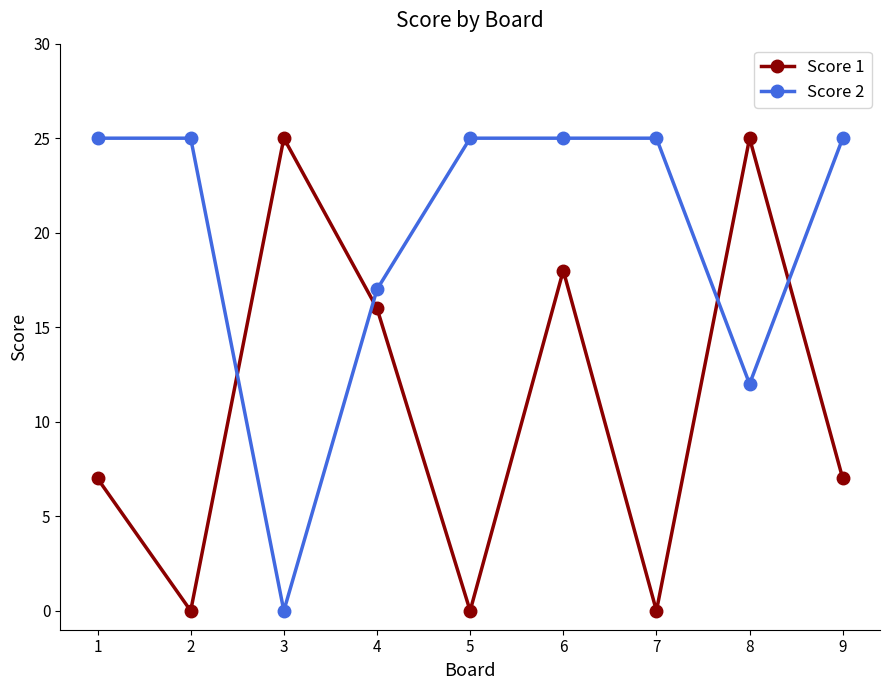

What is the spread (max minus min) of values at 3?

25